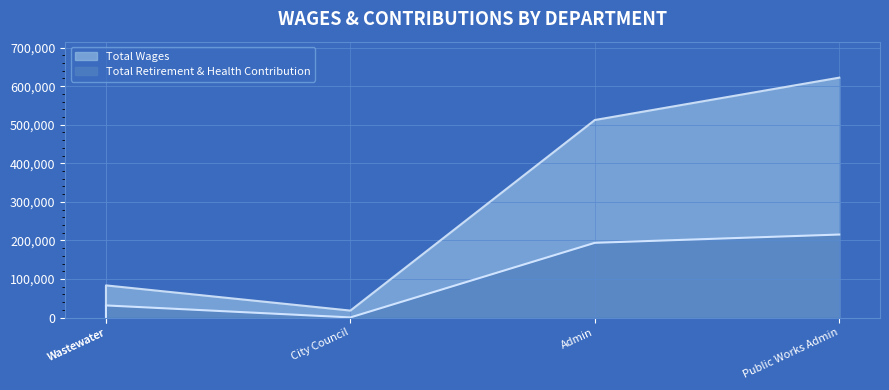

What is the sum of all Total Wages values?

1268161